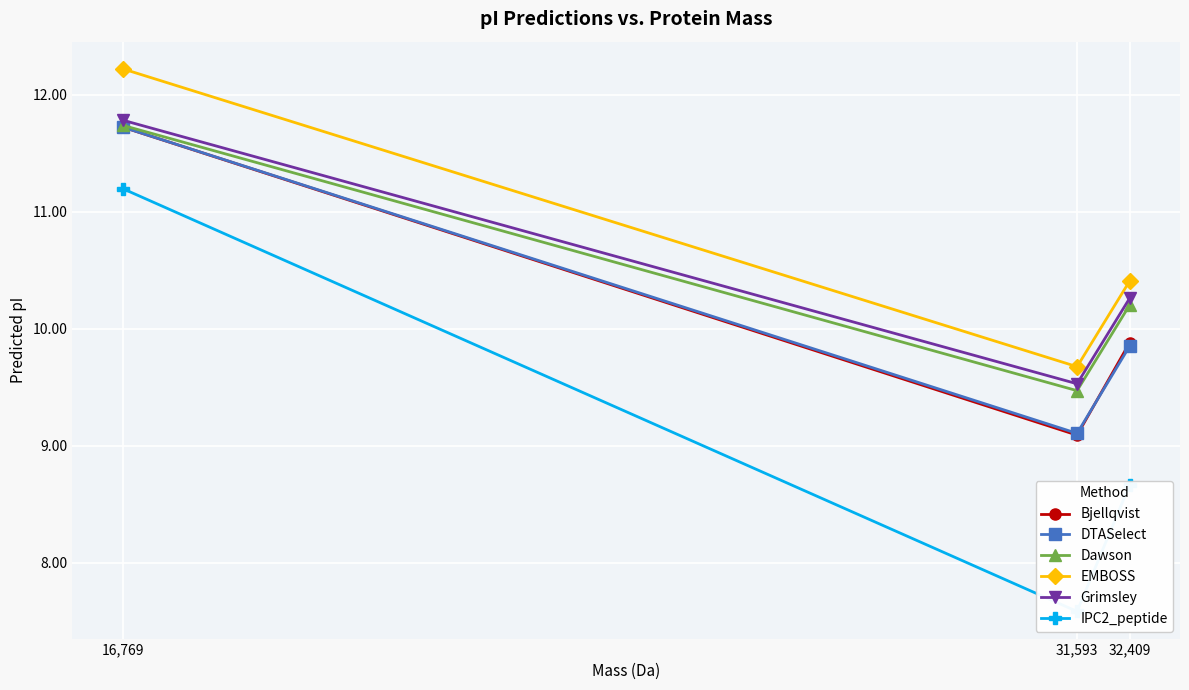

How many values in the IPC2_peptide series exceed 8?

2